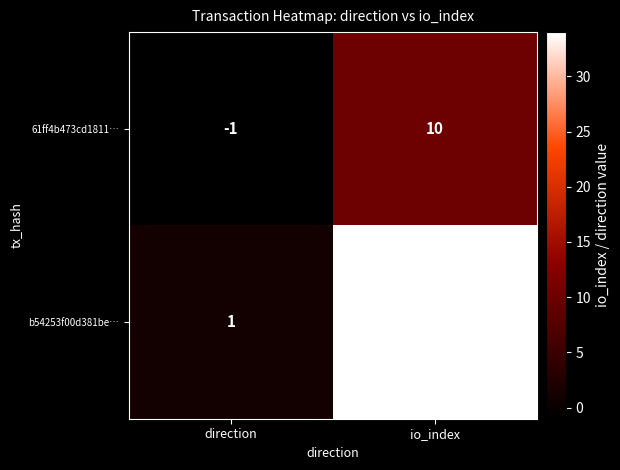

Count the number of data series in this chart.

2